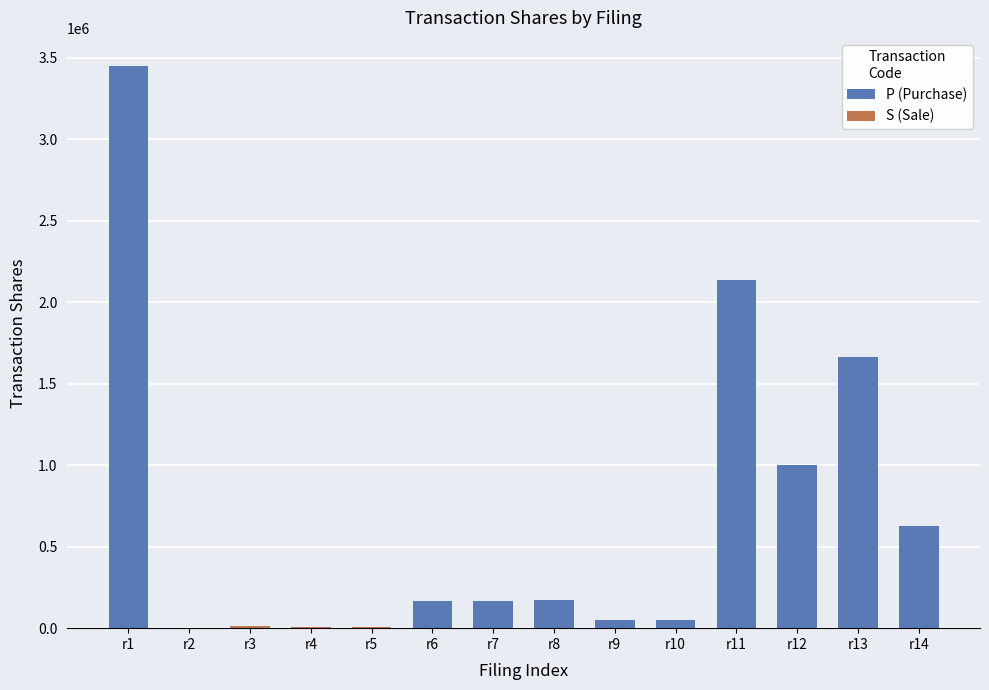

What is the difference between the maximum and second lowest values in the P (Purchase) series?

3400000